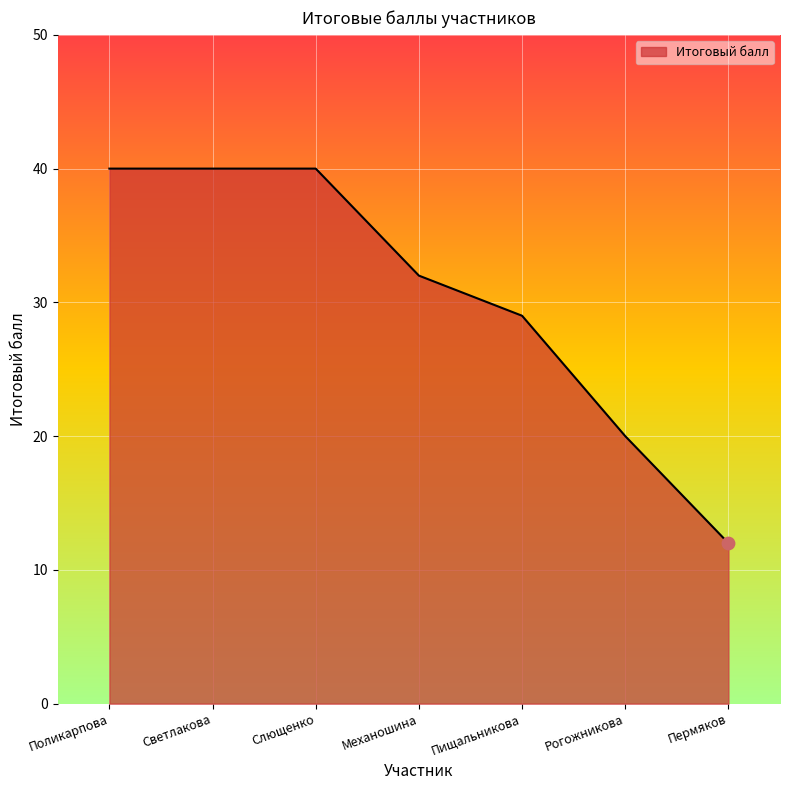

Which has a higher value, Рогожникова or Поликарпова?

Поликарпова